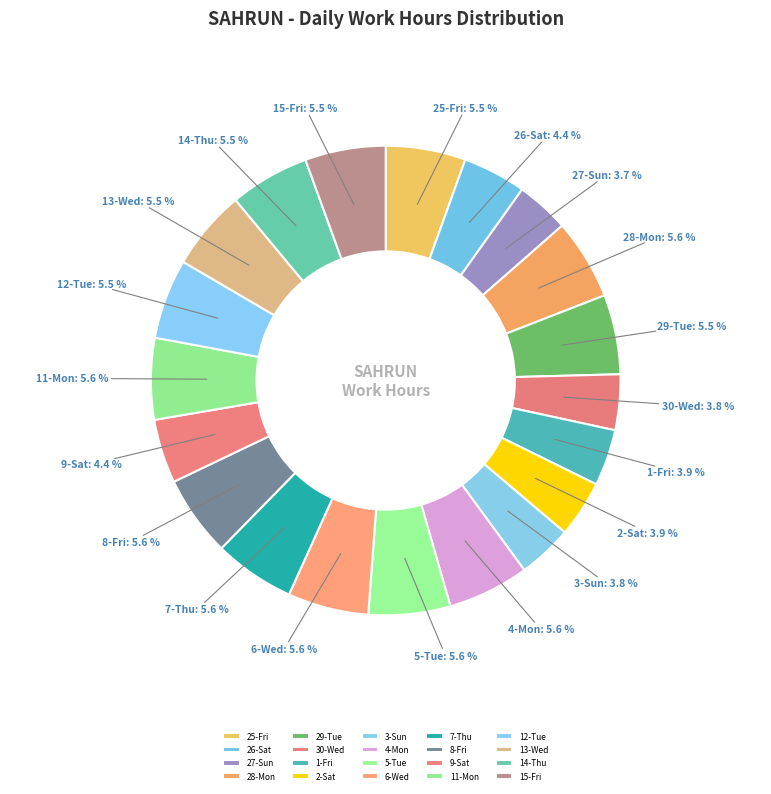

How many segments does this pie chart have?

20